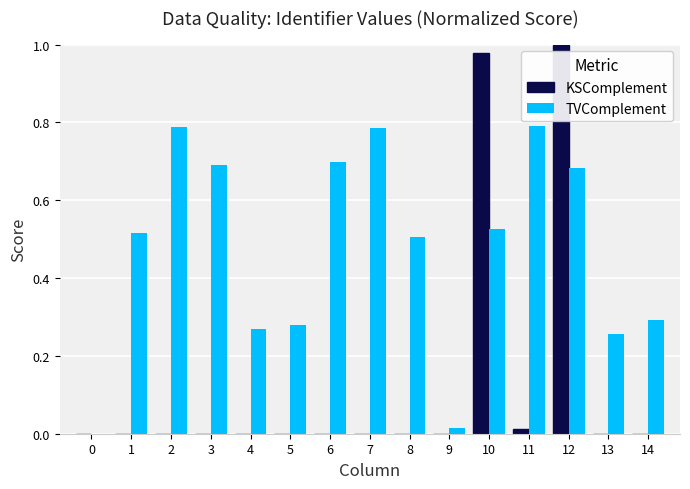

Which series has the largest total across all categories?

TVComplement